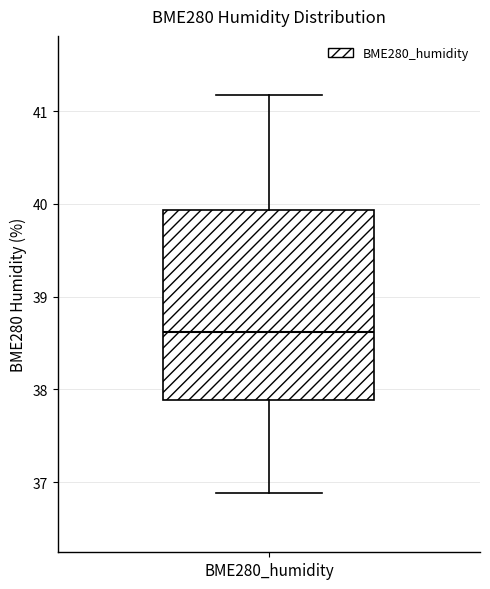

Read this box plot against the y-axis: the position of the median line, the range covered by the box, and the ends of both whiskers. The values are not printed on the chart, so give them approximately, as read against the axis.

median 38.6, box 37.9 to 39.9, whiskers 36.9 to 41.2